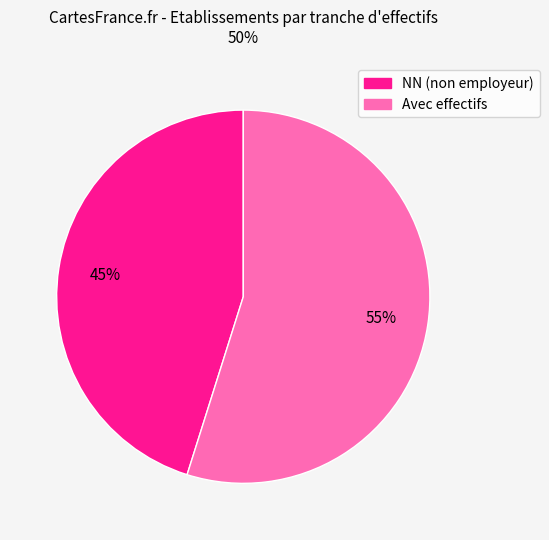

Does any single category account for the majority?

Yes